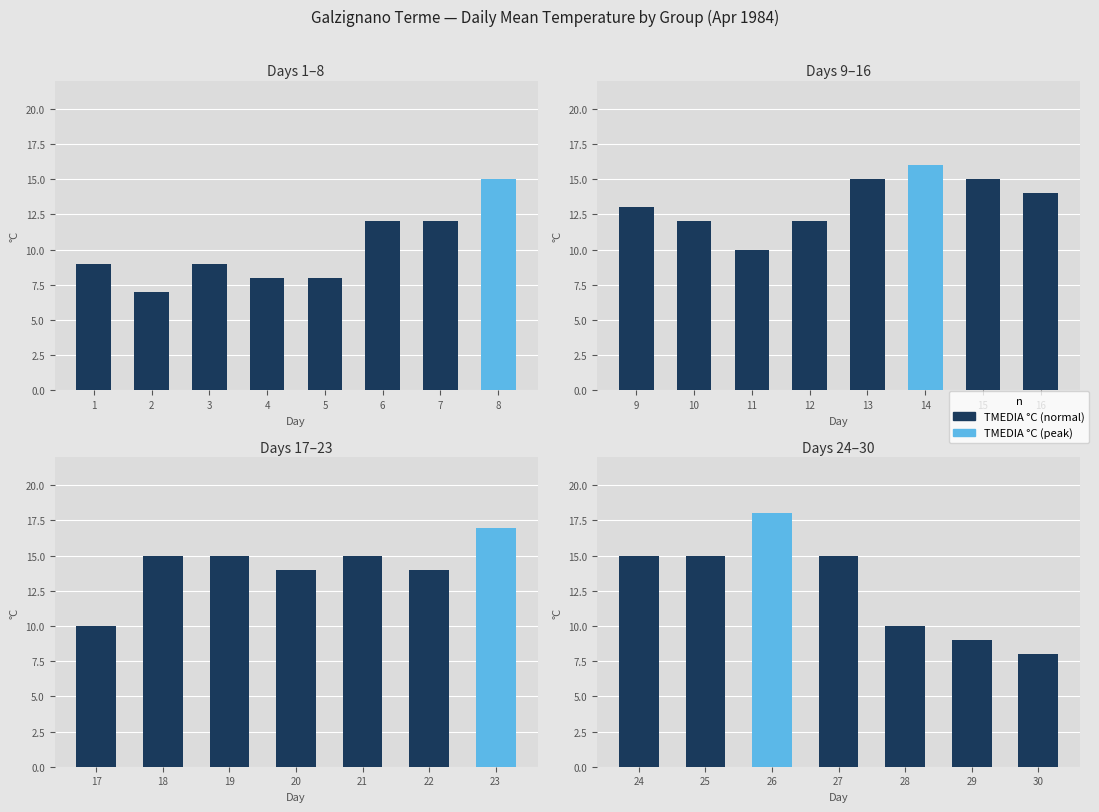

Is it true that the value at 30 is 4?

False